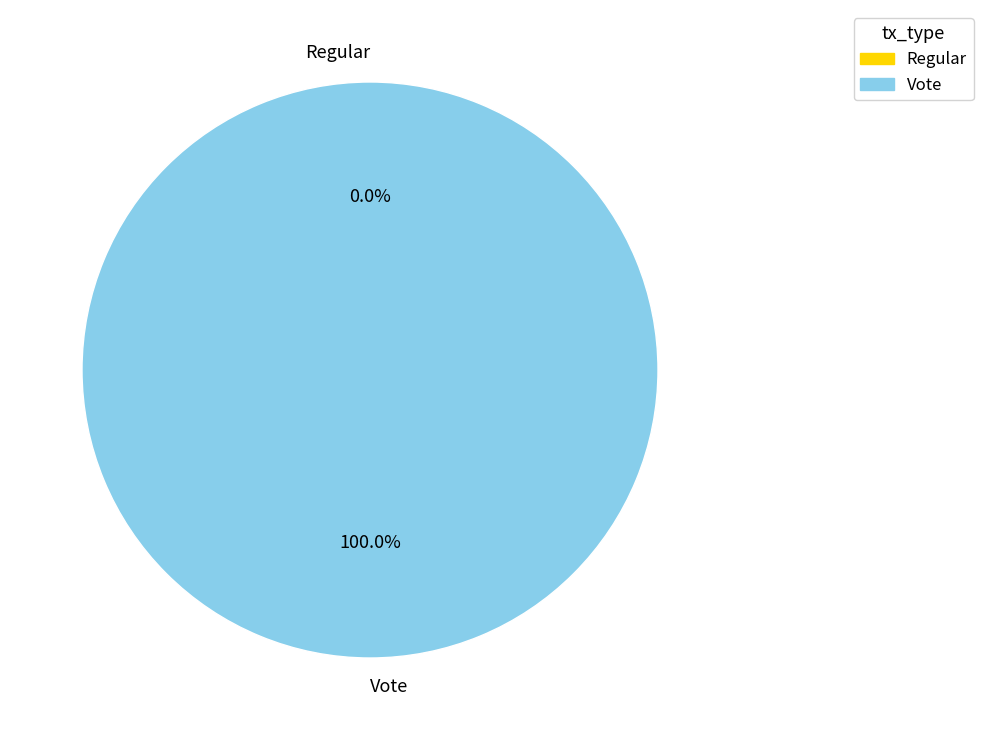

Combined, do Regular and Vote account for over 50%?

Yes